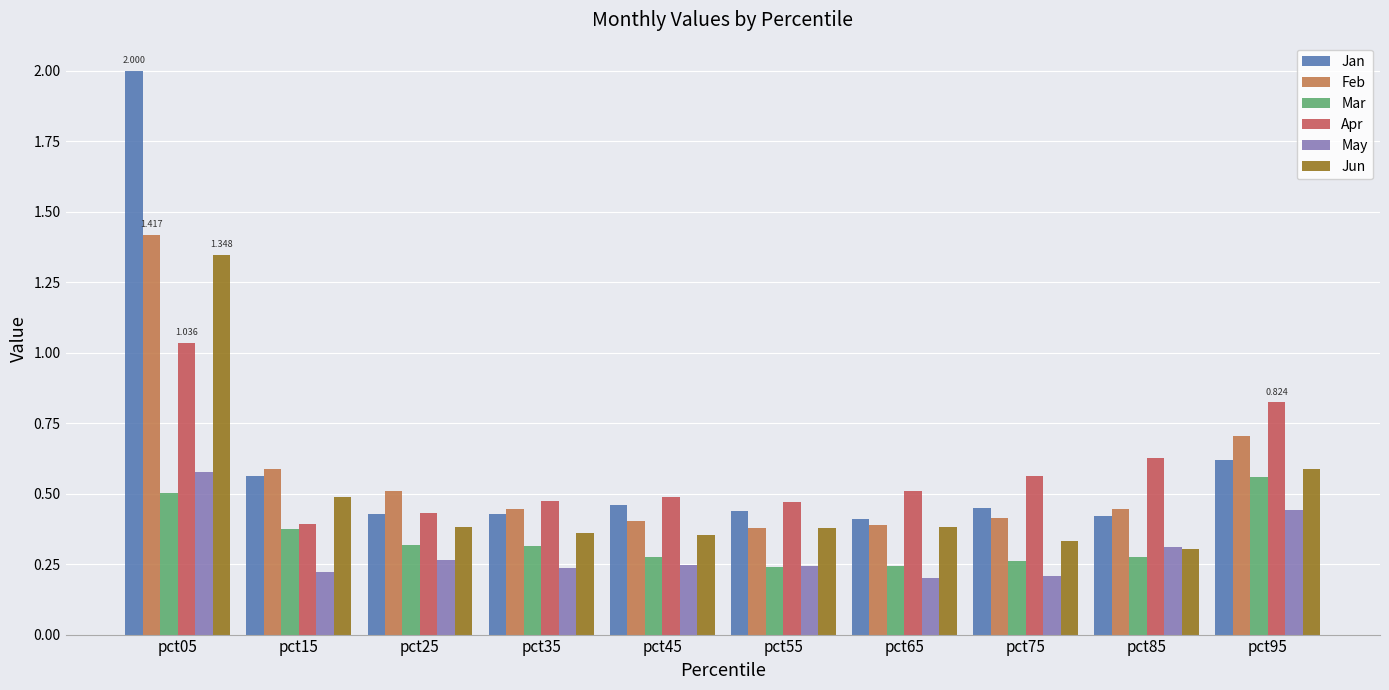

Does the chart contain any negative values?

No